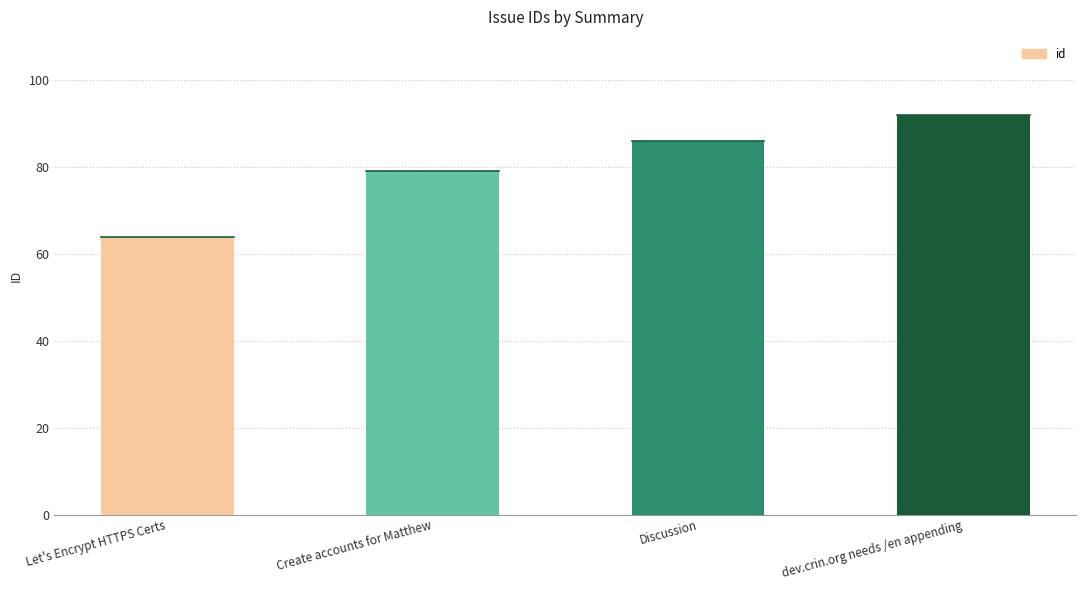

True or false: the data shows 79 at Create accounts for Matthew.

True